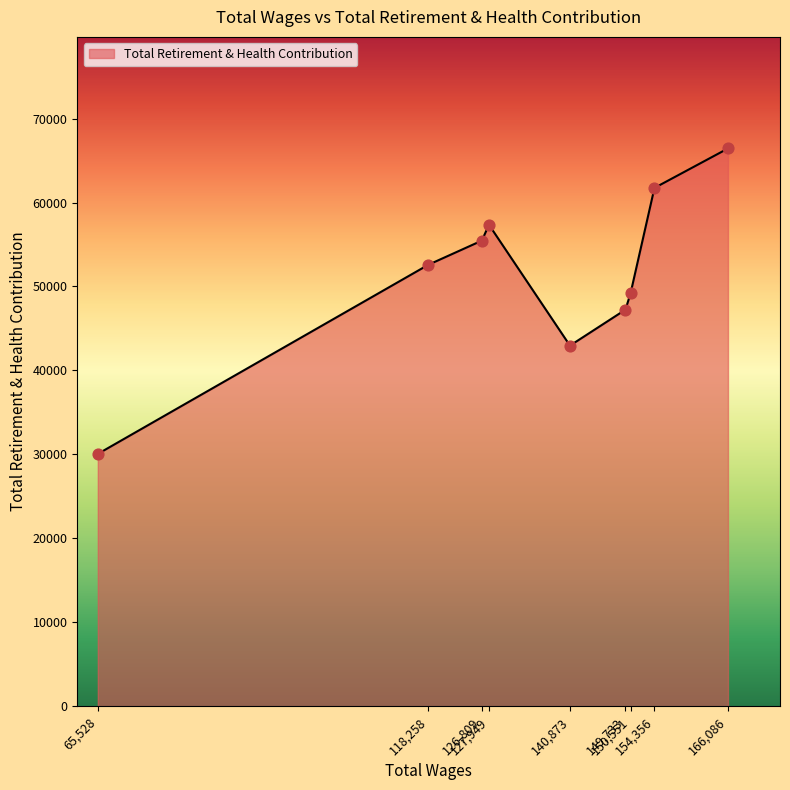

What is the greatest value displayed?

66438